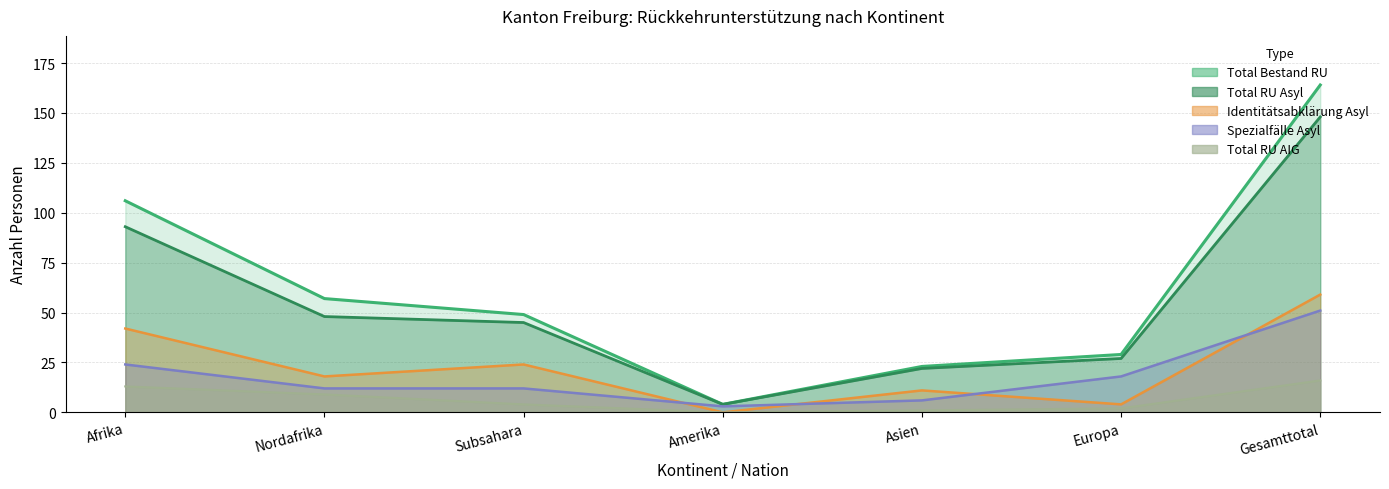

How many lines are shown in the chart?

5